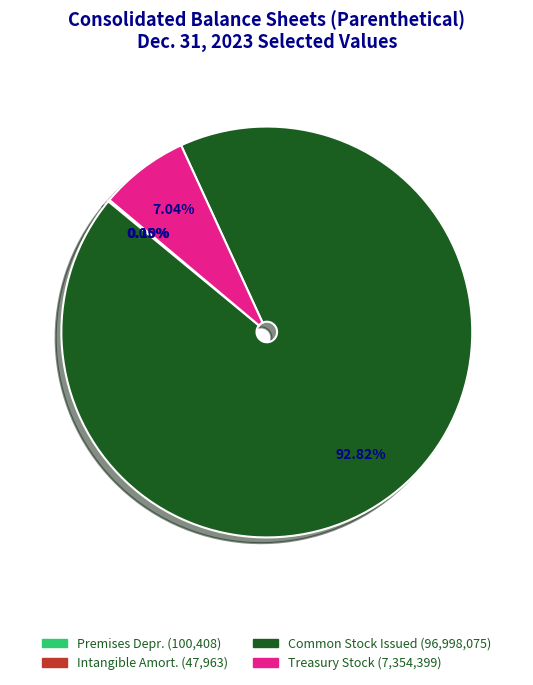

Is there a majority slice in this chart?

Yes